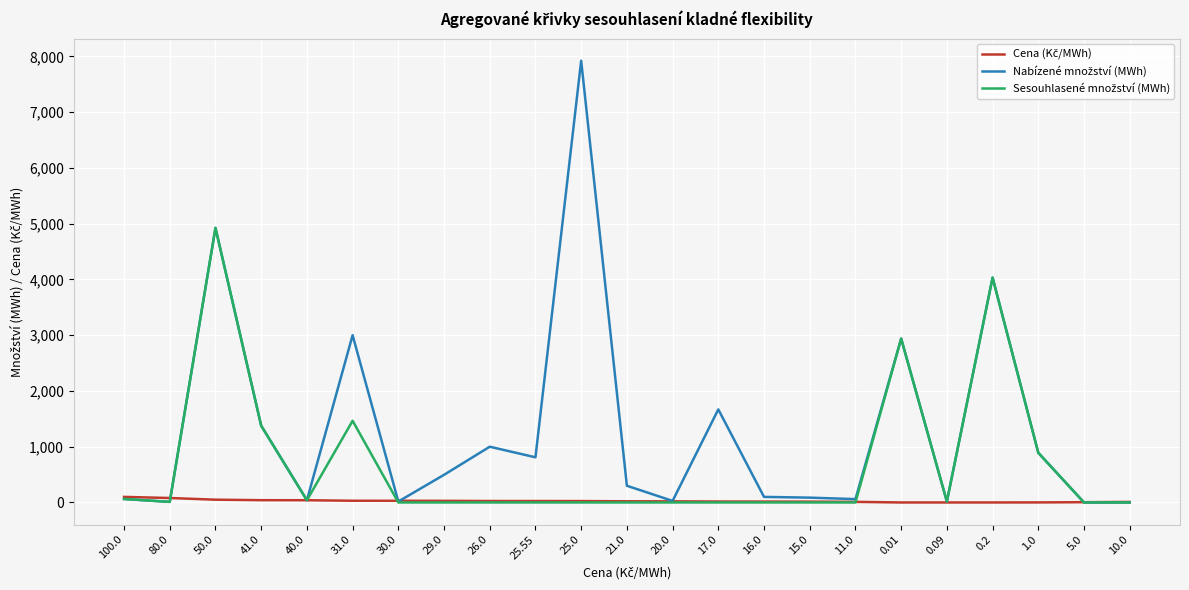

What is the total value across all series at 30.0?

47.1